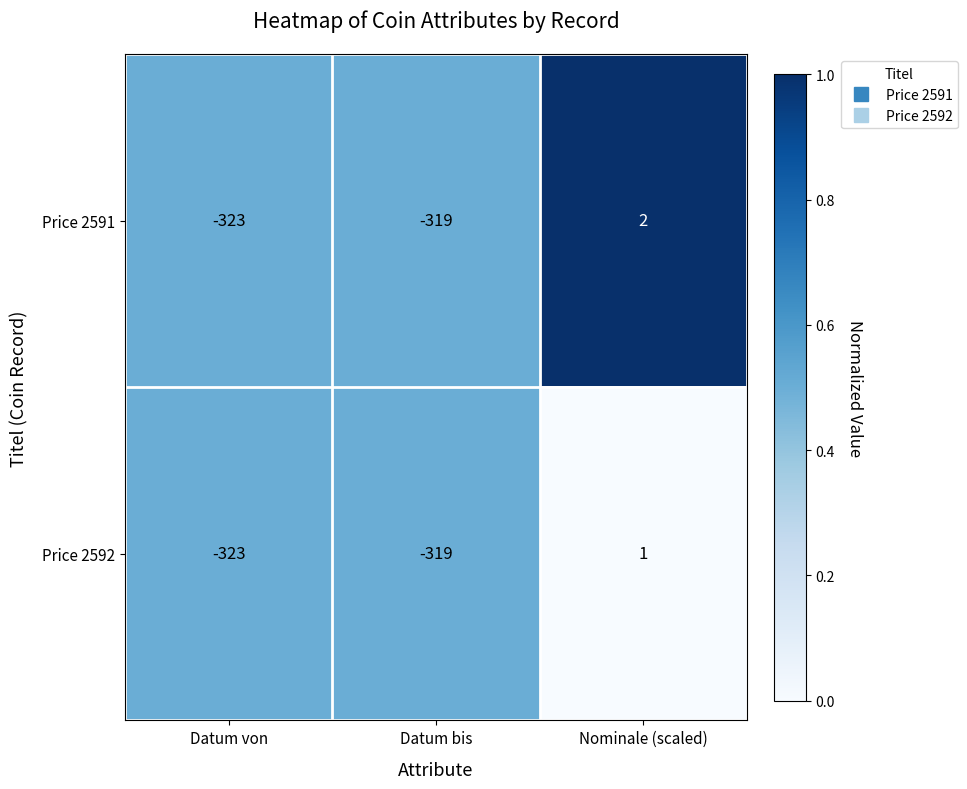

The value of Price 2592 at Datum von is -179. True or false?

False